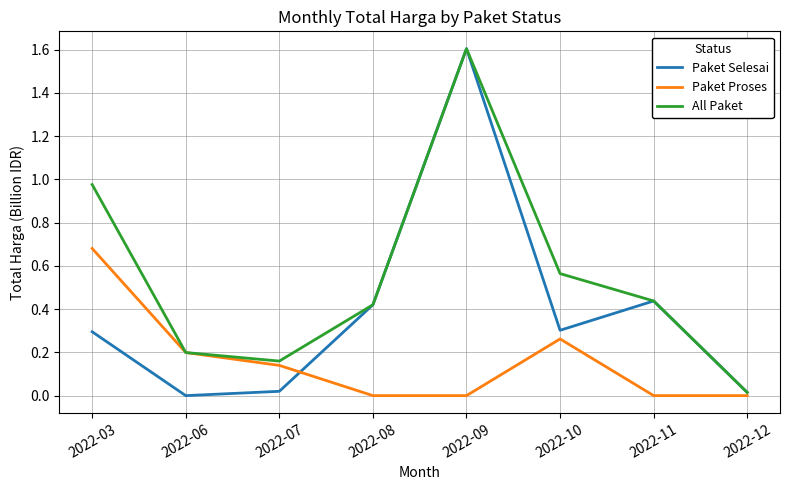

List the labels in order of All Paket value, largest first.

2022-09, 2022-03, 2022-10, 2022-11, 2022-08, 2022-06, 2022-07, 2022-12